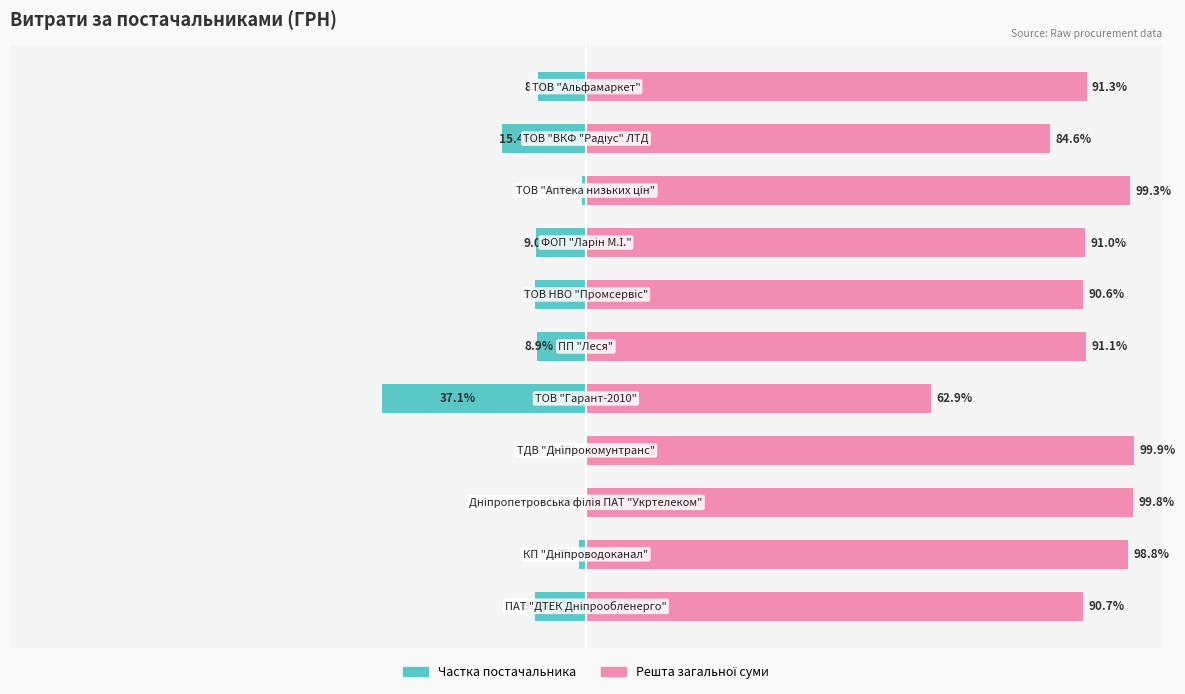

Which series has the largest total across all categories?

Решта (право)